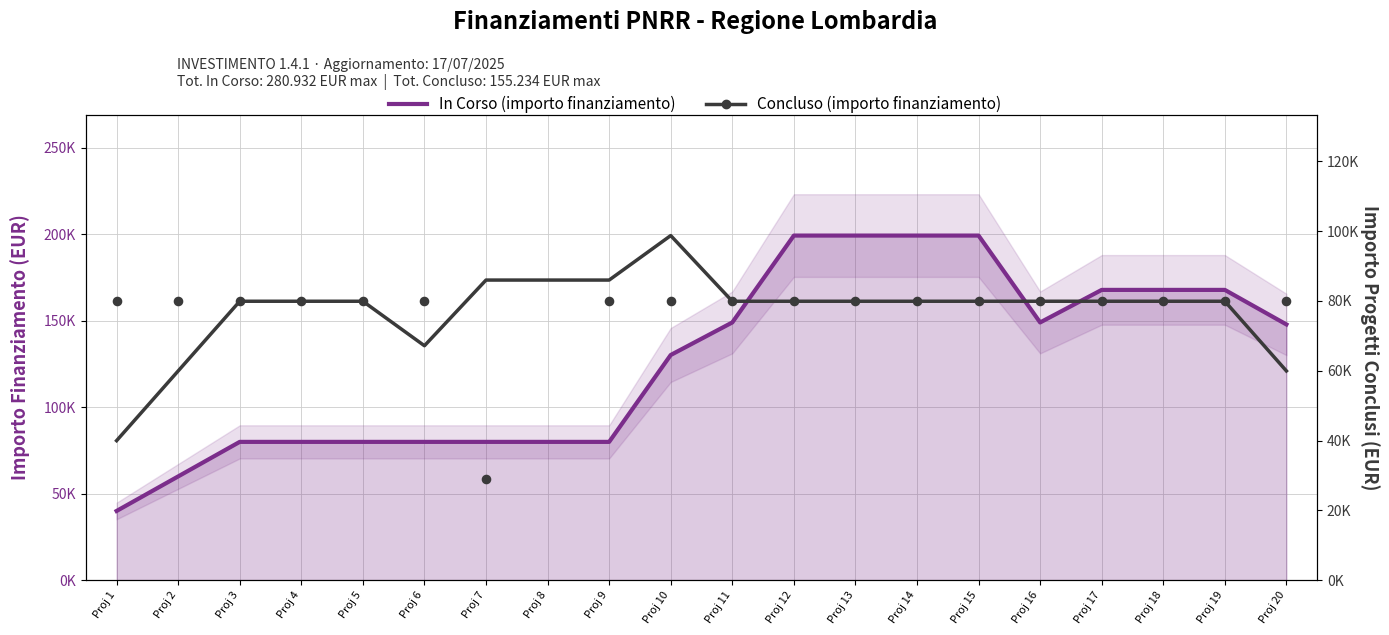

What is the total value across all series at Proj 2?

119883.0